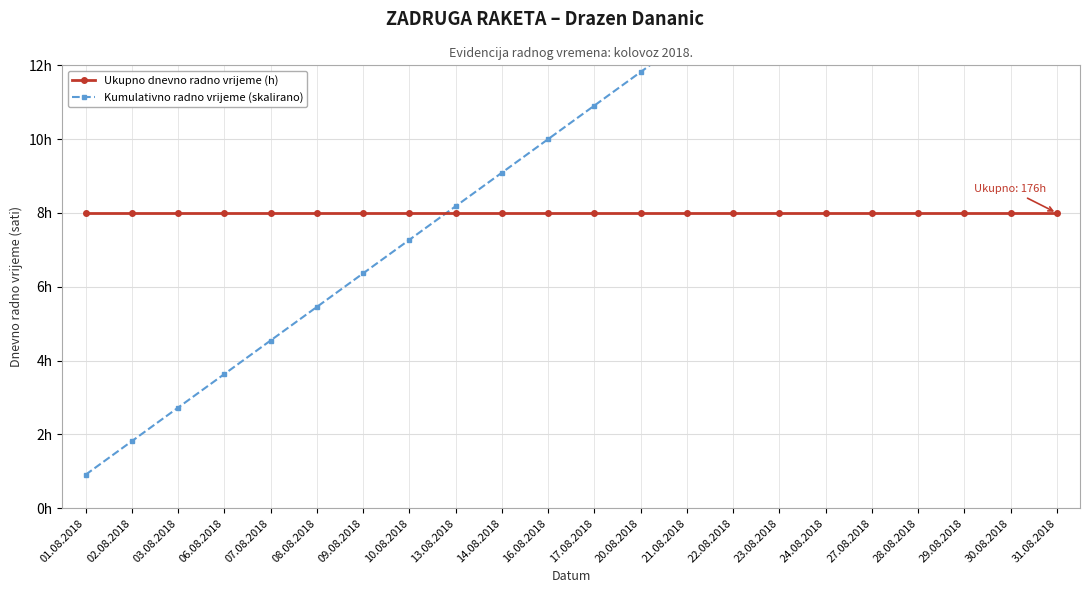

At which category does the chart reach its peak across all series?

31.08.2018